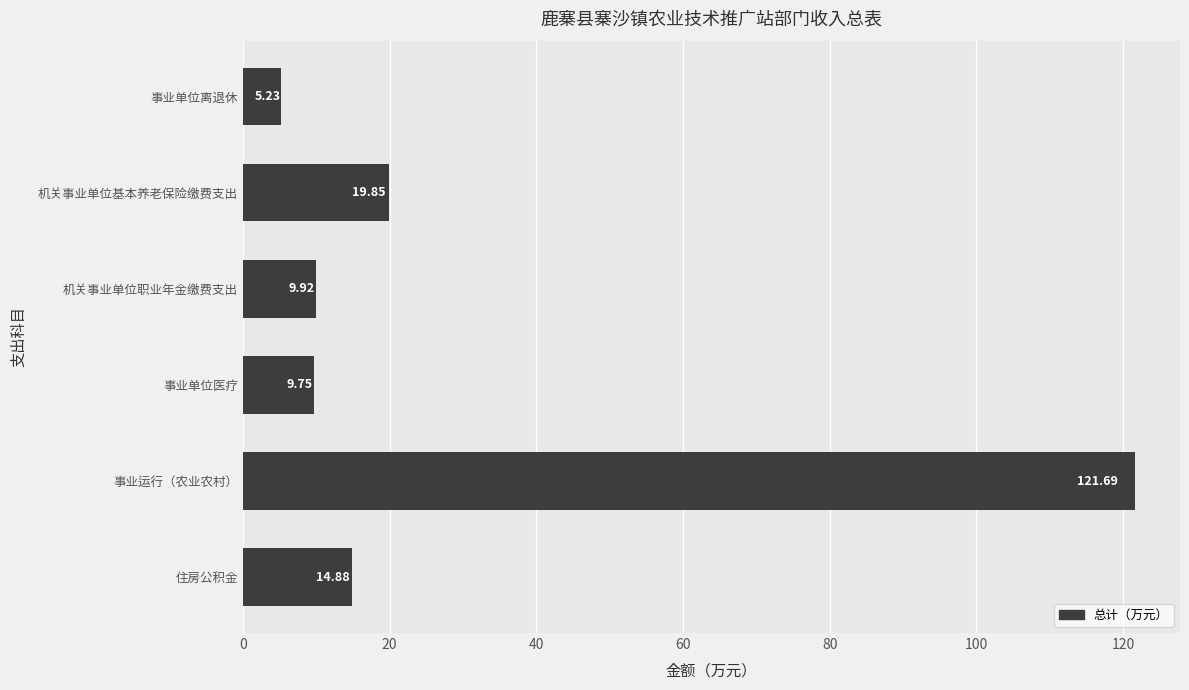

Are the bars horizontal?

Yes